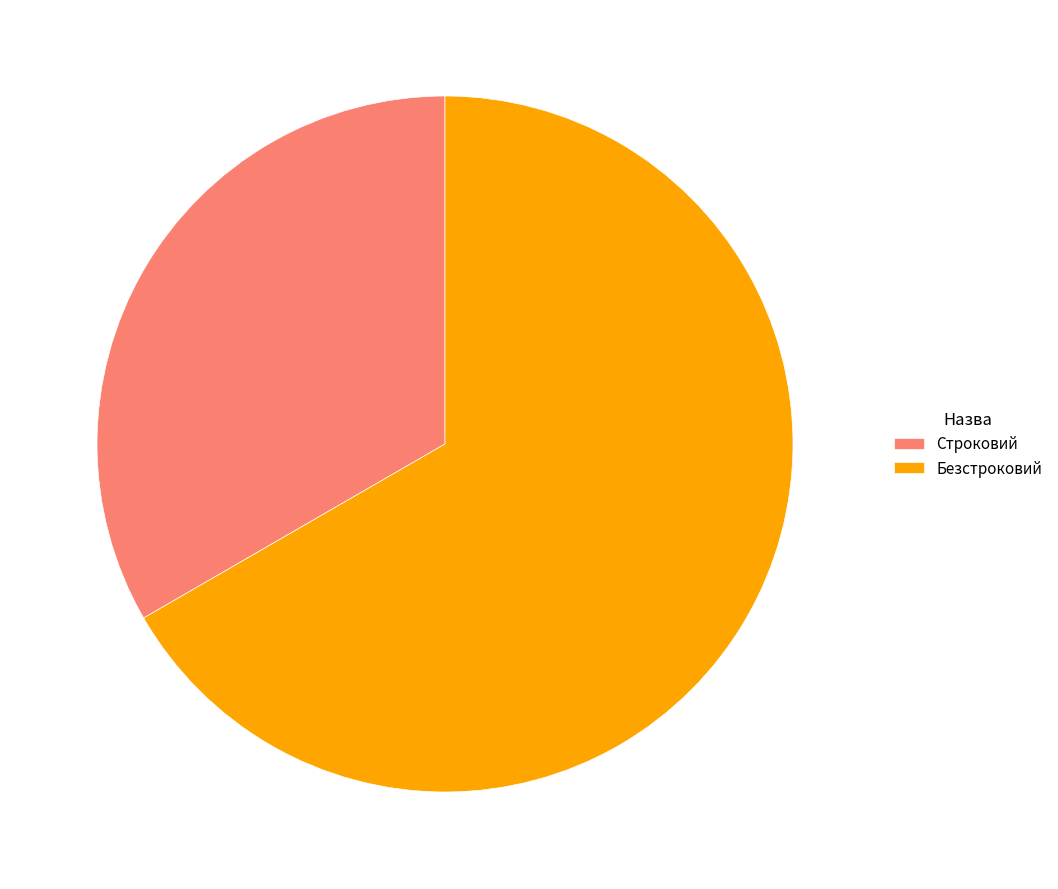

Is the sum of Безстроковий and Строковий greater than half?

Yes